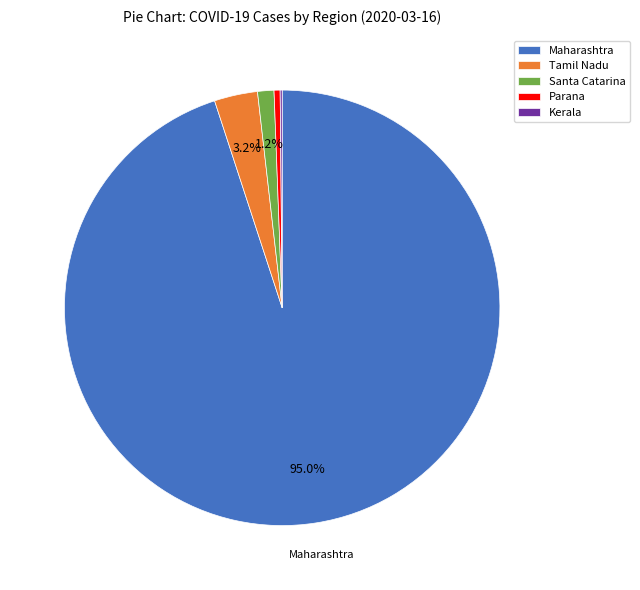

True or false: Maharashtra accounts for 85% of the total.

False